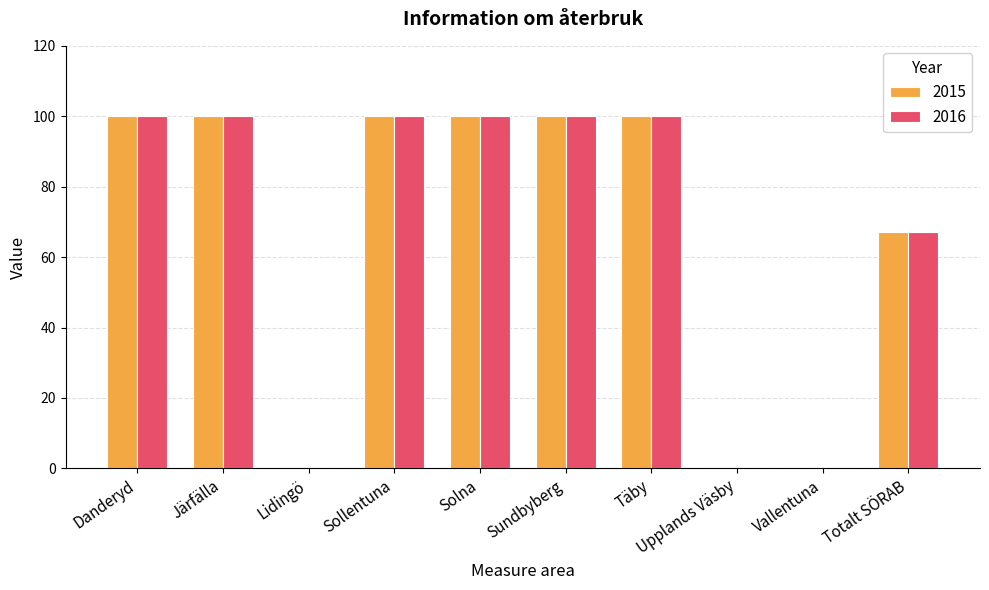

At which label is 2016 closest to 50?

Totalt SÖRAB